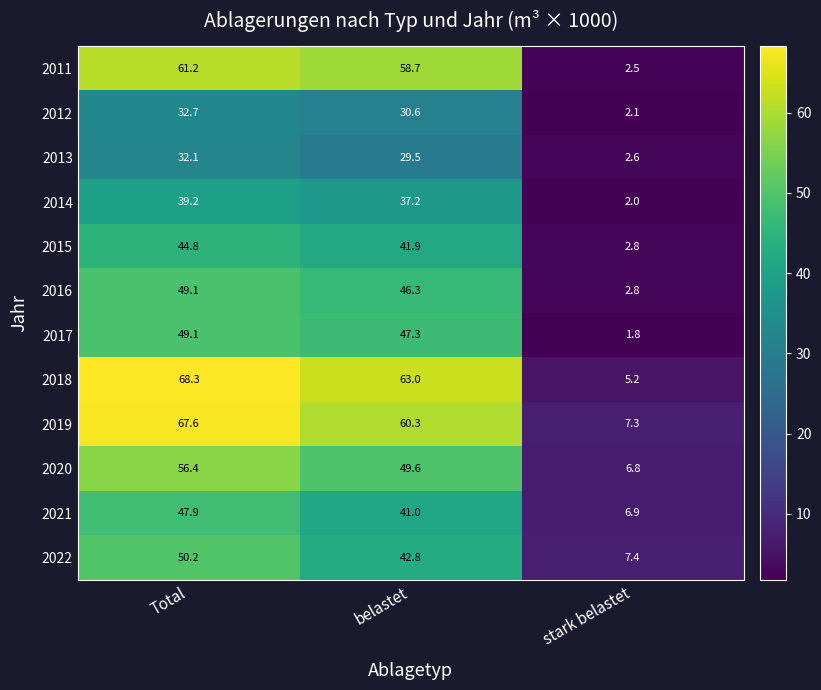

What is the smallest value displayed?

1.8